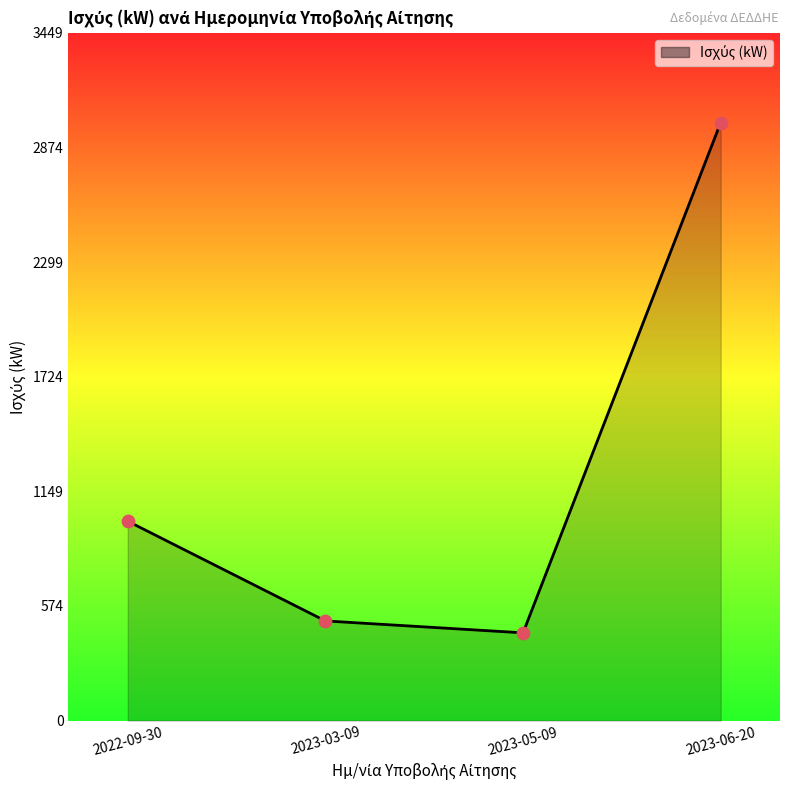

Approximately how many times larger is the value at 2023-05-09 compared to 2023-06-20?

0.1